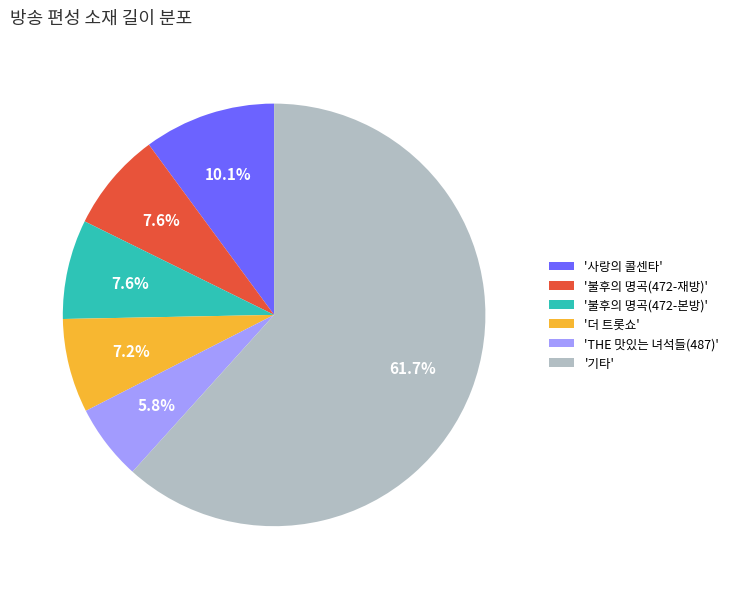

Is there any slice that represents more than half of the pie?

Yes